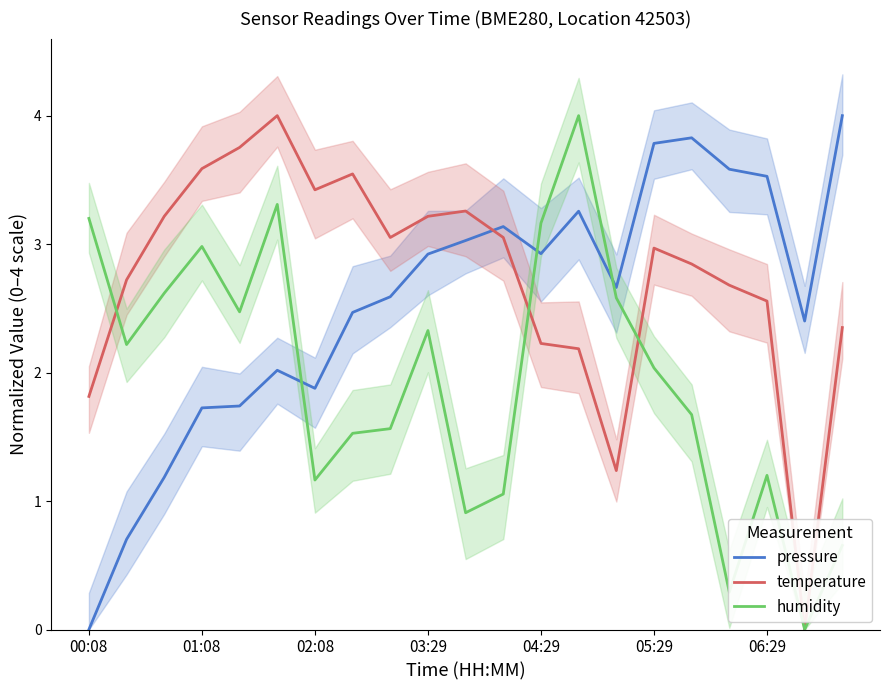

Is the value of temperature at 11 greater than the value of pressure at 7?

Yes